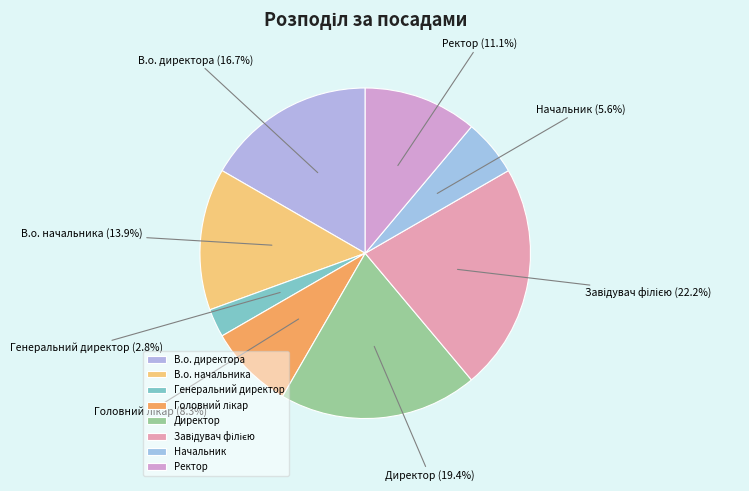

The В.о. директора slice represents 17% of the pie. True or false?

True